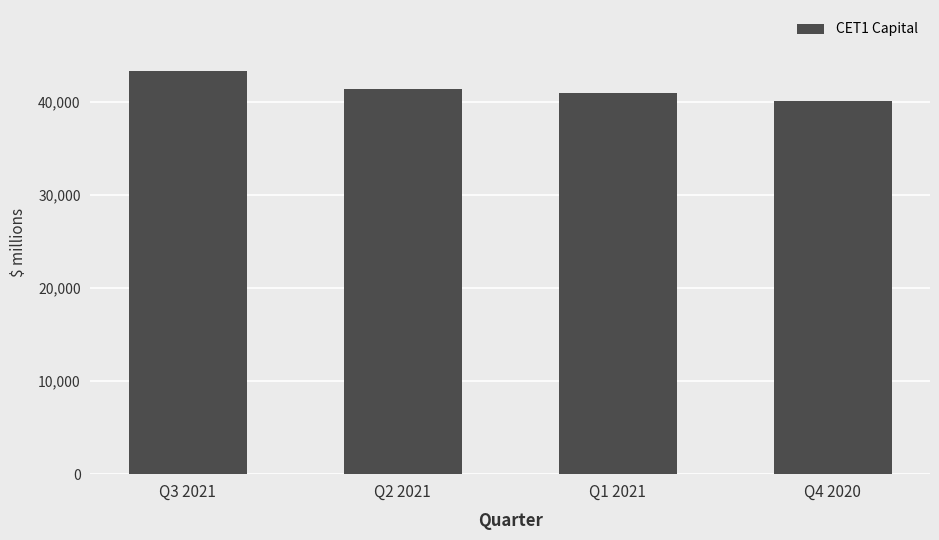

How many distinct data groups are displayed?

1